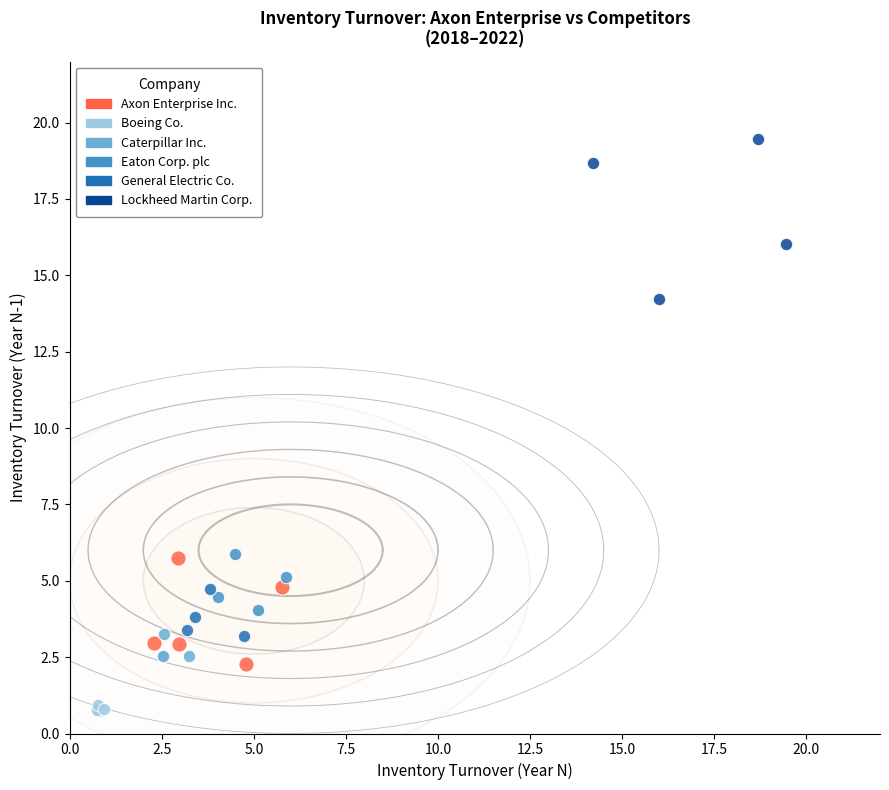

Which series reaches the minimum Y coordinate?

Boeing Co.